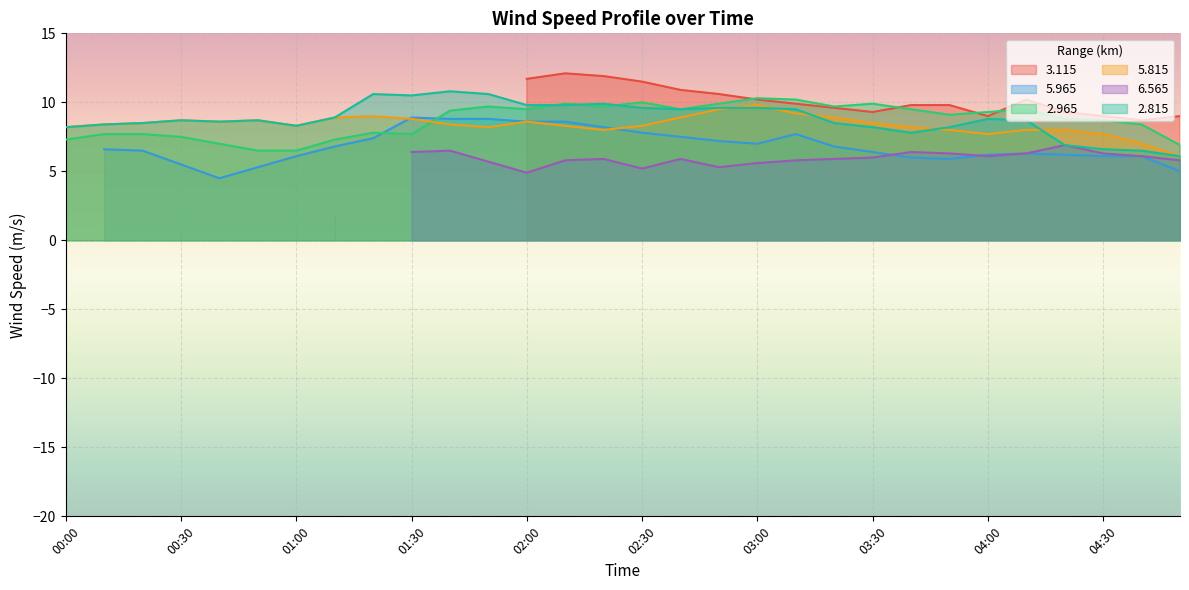

What is the sum of all   2.965 values?

260.9